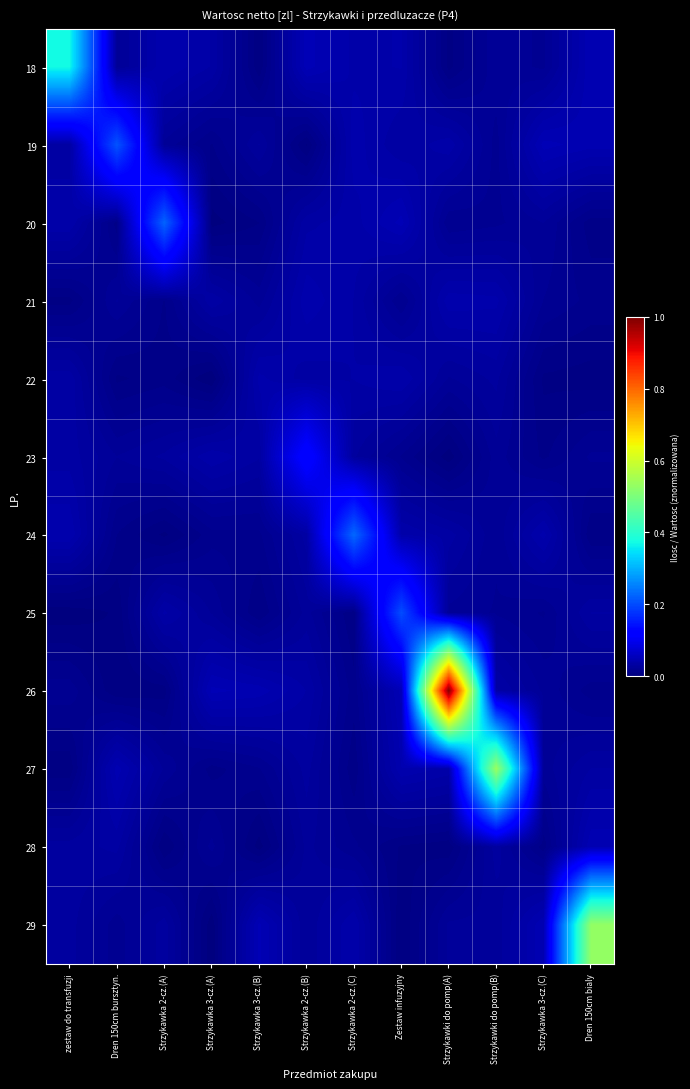

List the series in order of their peak value, lowest first.

22, 21, 28, 23, 25, 19, 20, 24, 18, 29, 27, 26